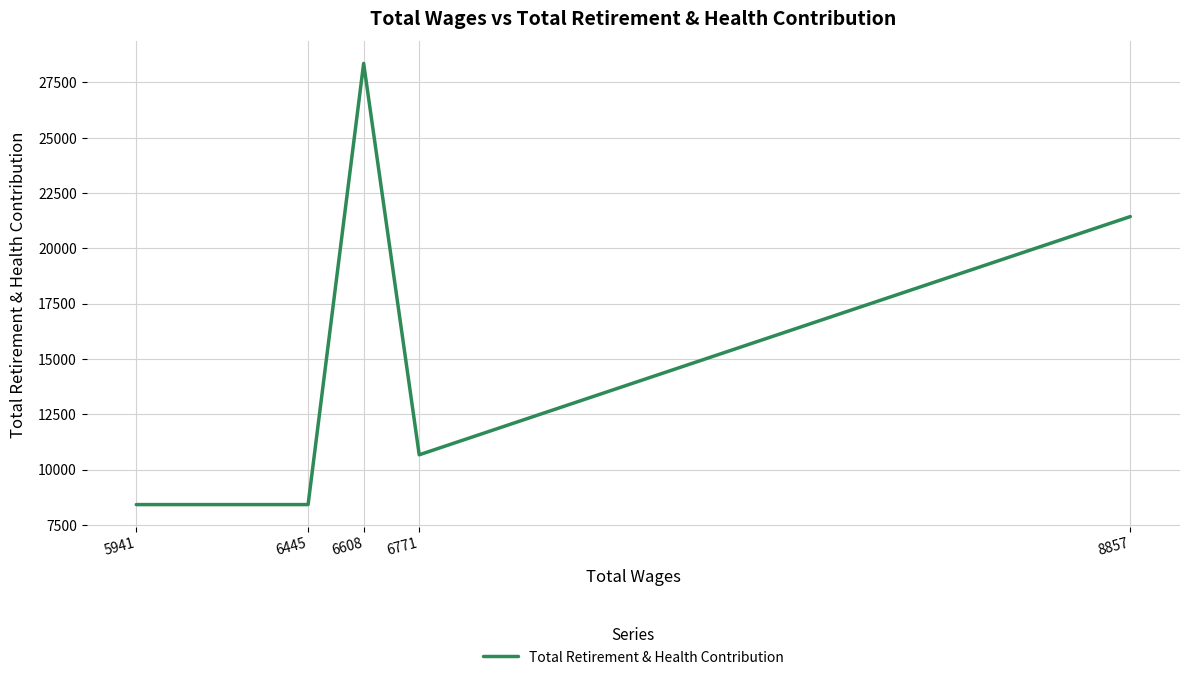

Approximately how many times larger is the value at 5941 compared to 6608?

0.3